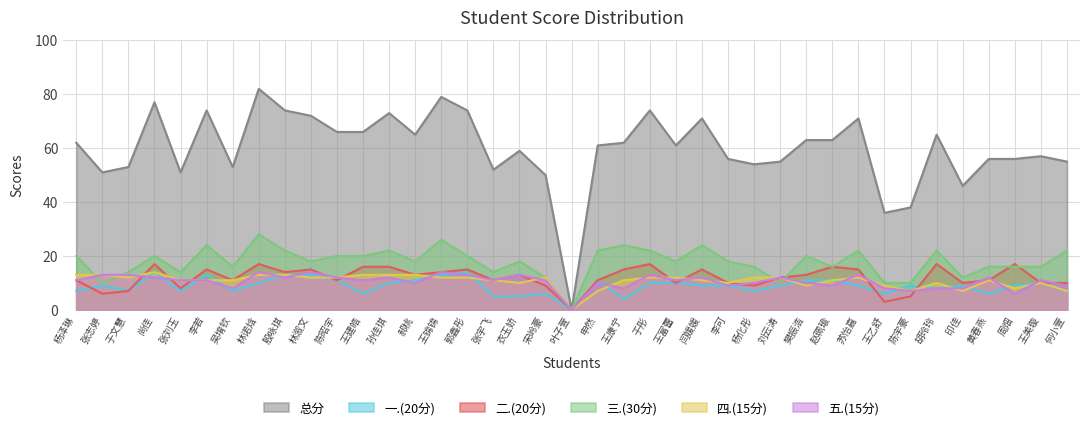

Is it true that 二.(20分) equals 11 at 陈昭宇?

True